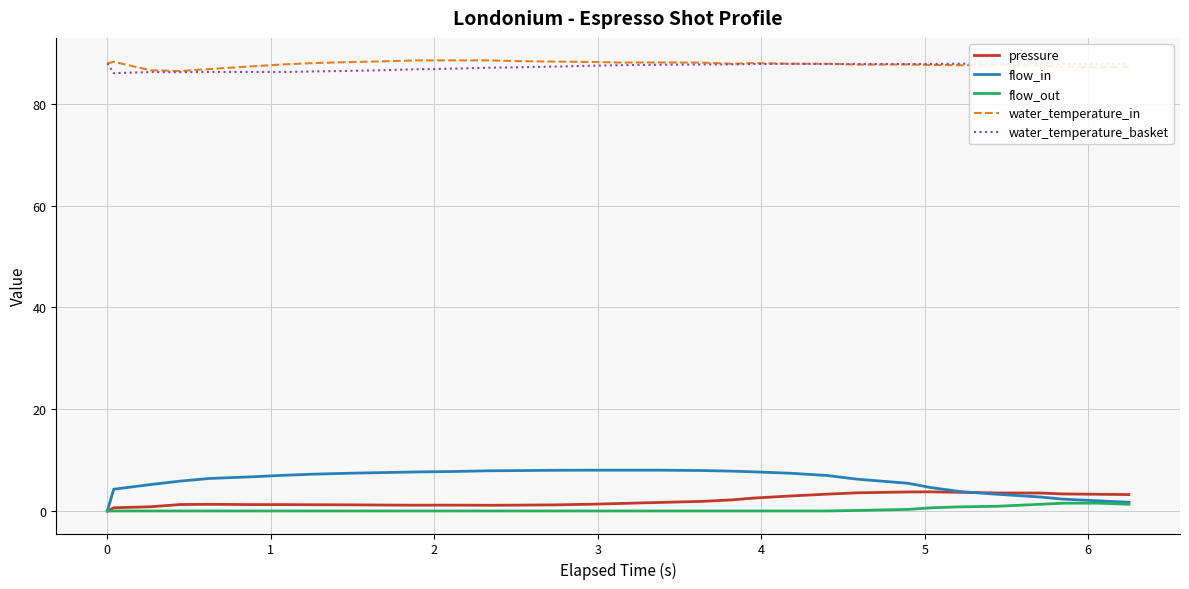

What is the maximum value shown in the chart?

88.6